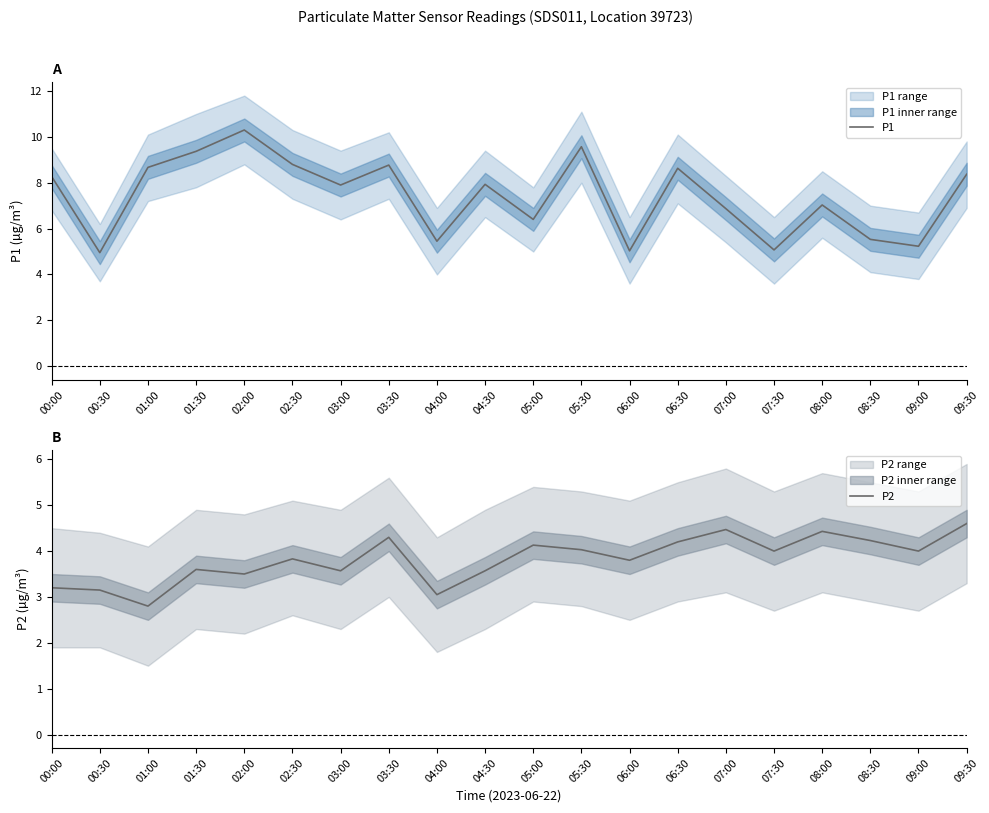

List the labels in order of P1 value, largest first.

02:00, 05:30, 01:30, 02:30, 03:30, 01:00, 06:30, 09:30, 00:00, 04:30, 03:00, 08:00, 07:00, 05:00, 08:30, 04:00, 09:00, 07:30, 06:00, 00:30